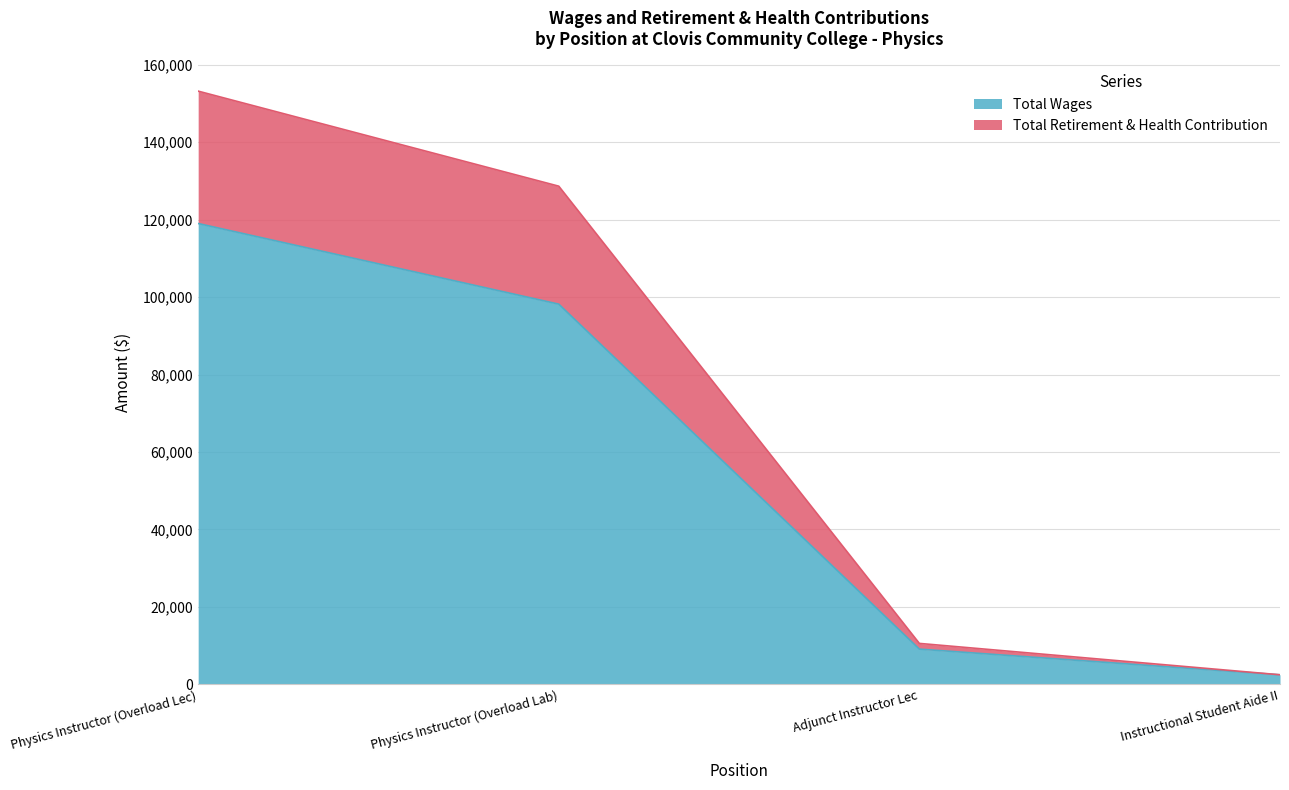

The Total Wages series shows 98197 at Physics Instructor (Overload Lab). True or false?

True